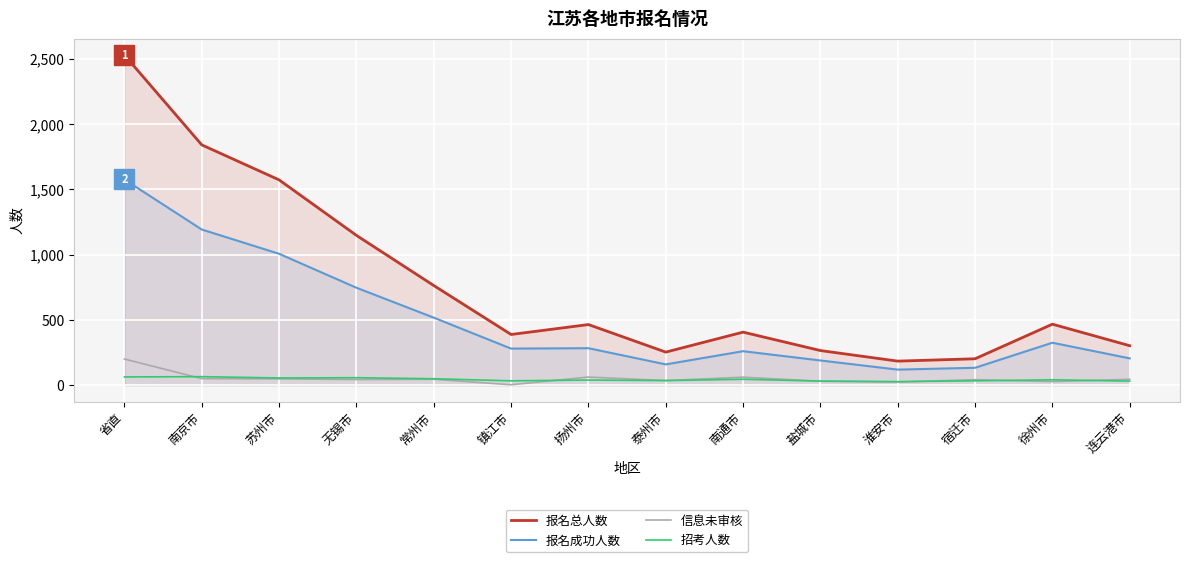

How many series are shown in this chart?

4